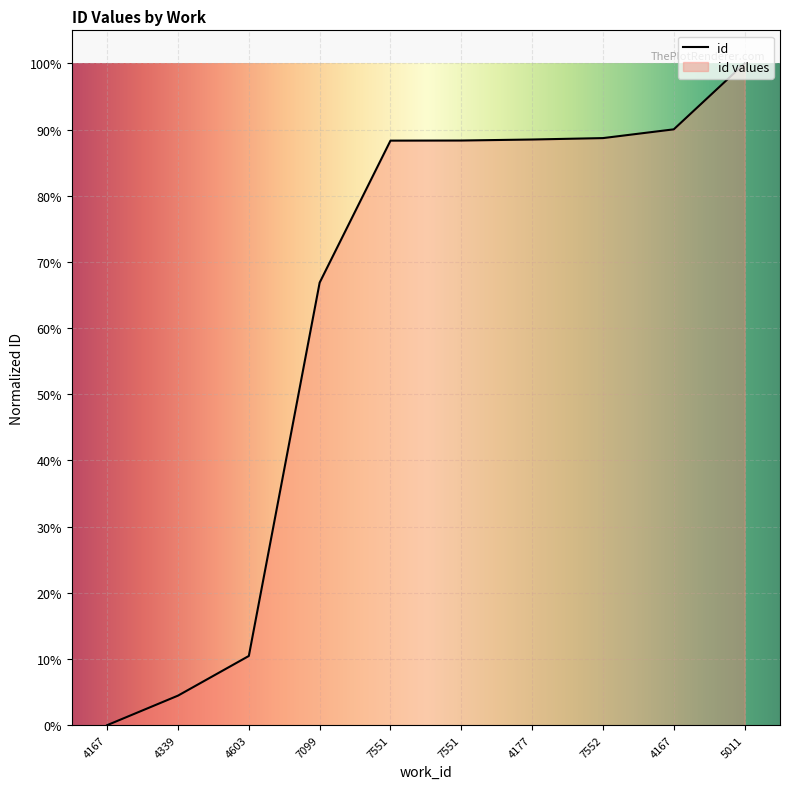

The chart shows a value of 0.9 at 4167. True or false?

True